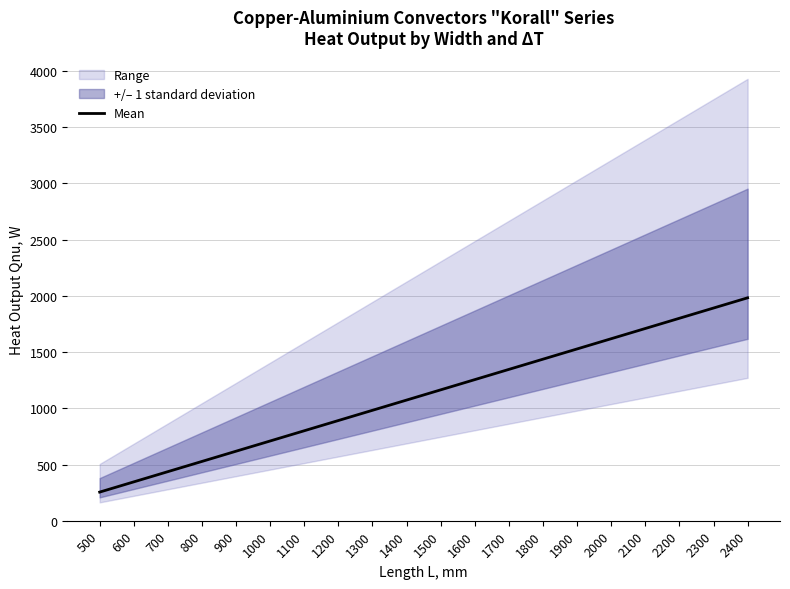

What is the difference between the maximum and minimum values?

1728.0